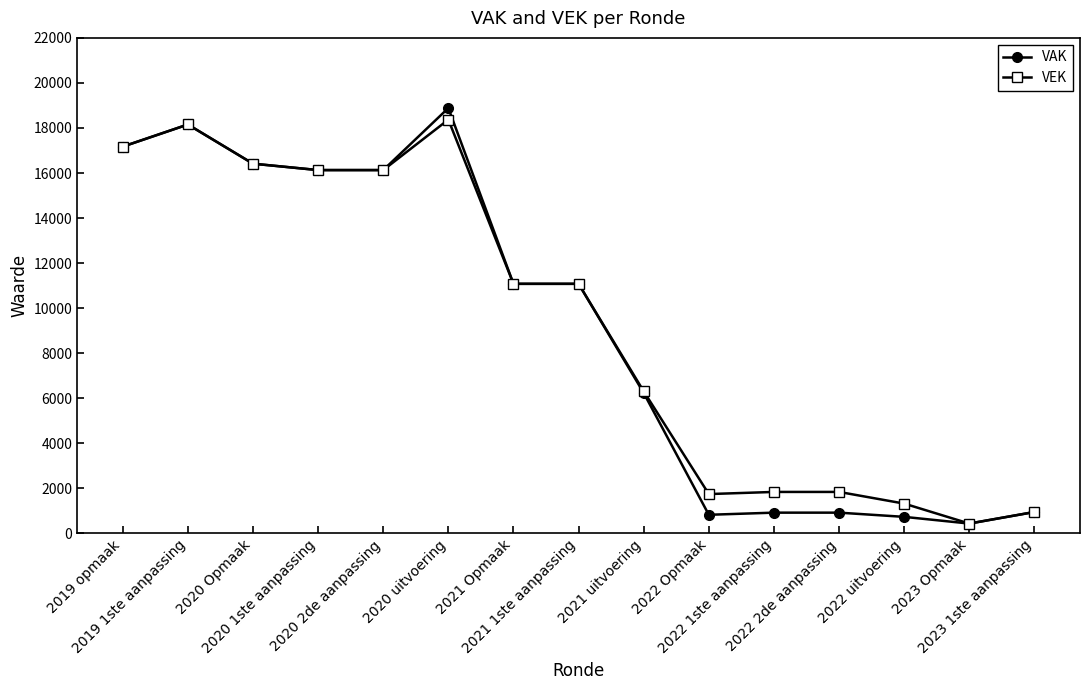

How many data points does each series have?

15